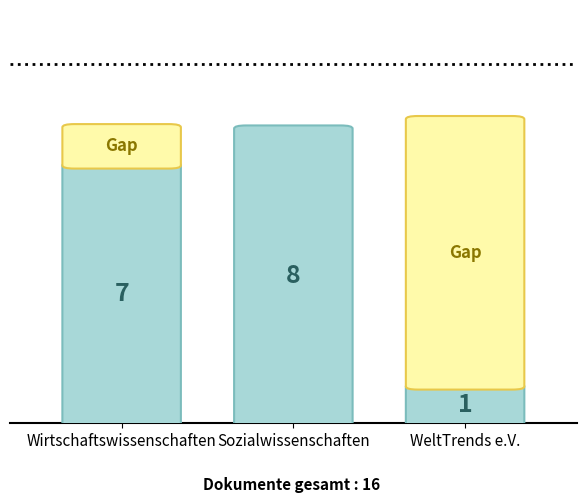

Where is Sozialwissenschaften nearest to the value 1011?

8